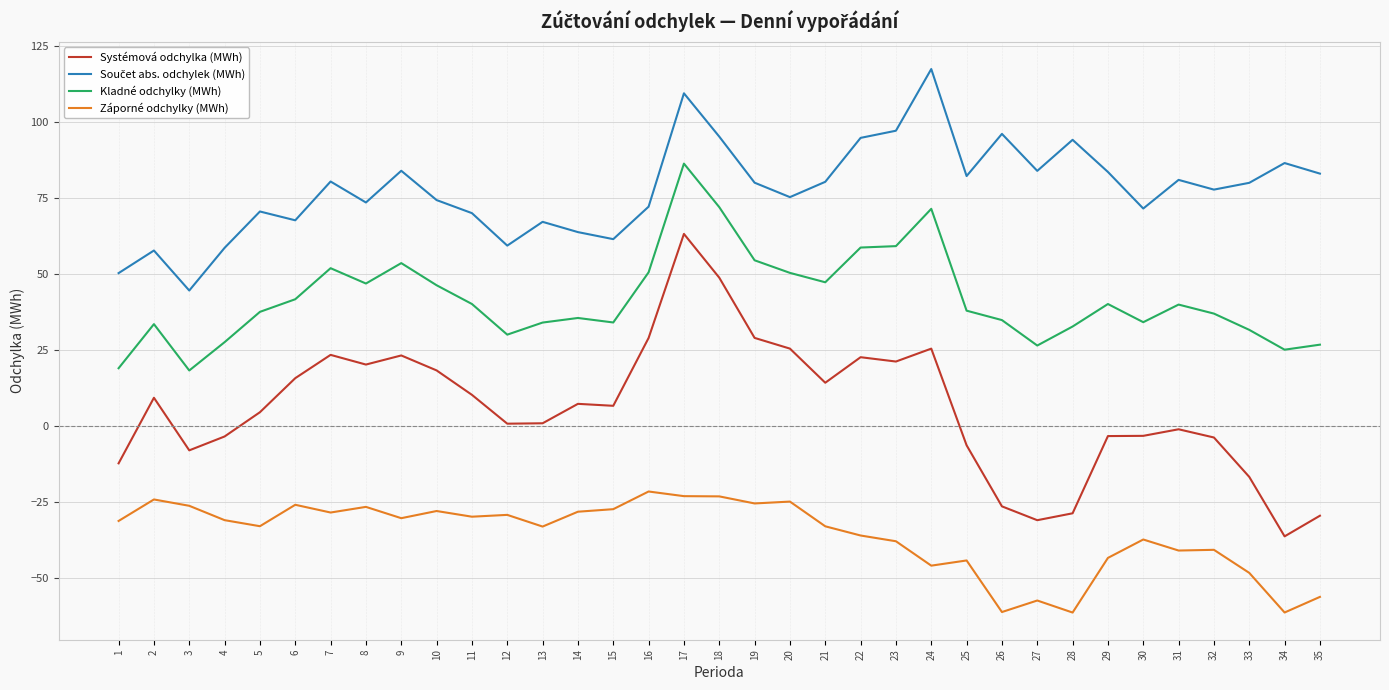

Is it true that Záporné odchylky (MWh) equals -13.9 at 24?

False